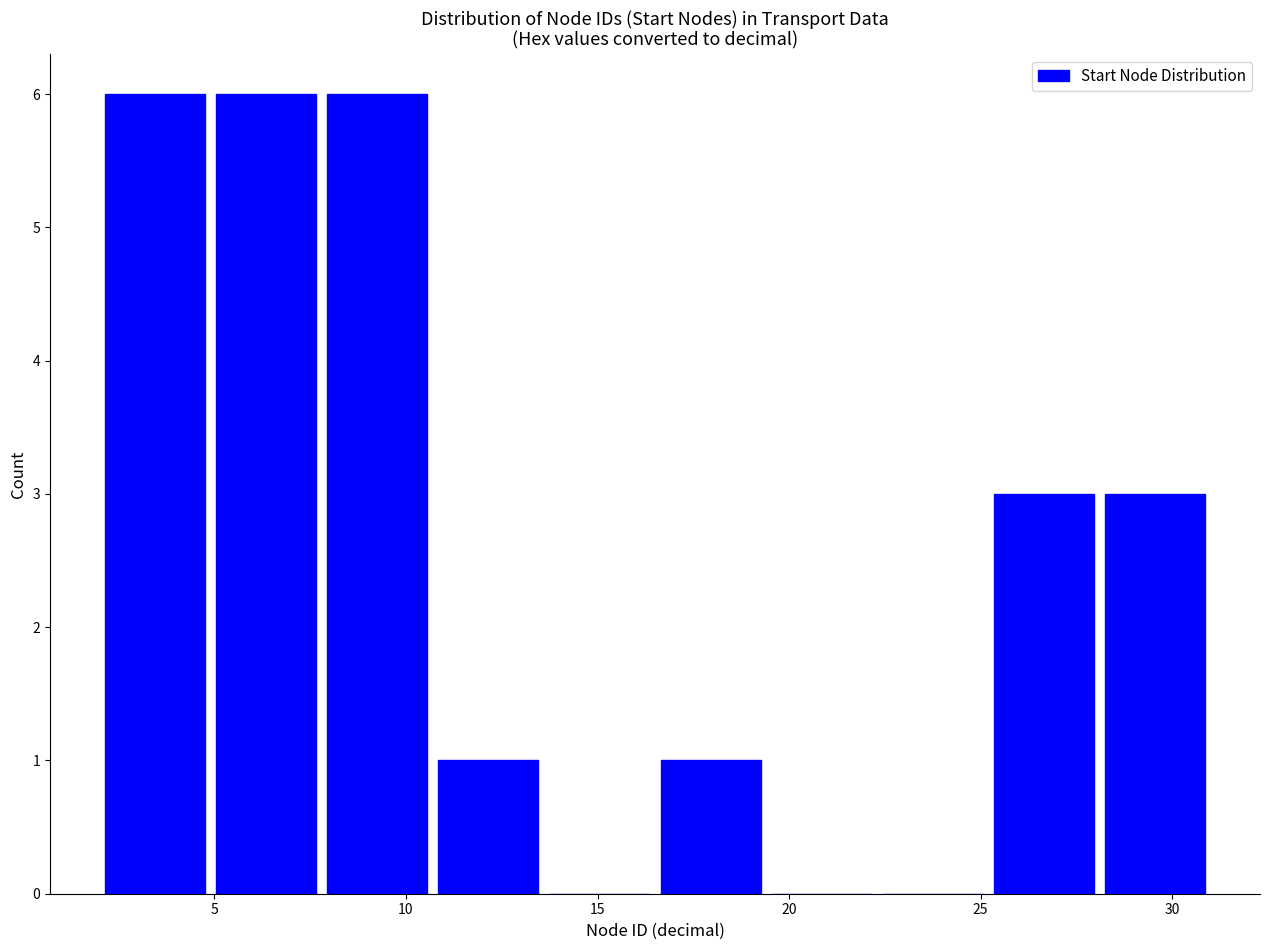

Reading left to right, list every bar in this chart as the range it spans on the x-axis followed by its height. Neither the bar edges nor the heights are printed on the chart, so give them approximately, as read against the axes.

2.0 to 4.9: 6
4.9 to 7.8: 6
7.8 to 10.7: 6
10.7 to 13.6: 1
13.6 to 16.5: 0
16.5 to 19.4: 1
19.4 to 22.3: 0
22.3 to 25.2: 0
25.2 to 28.1: 3
28.1 to 31.0: 3